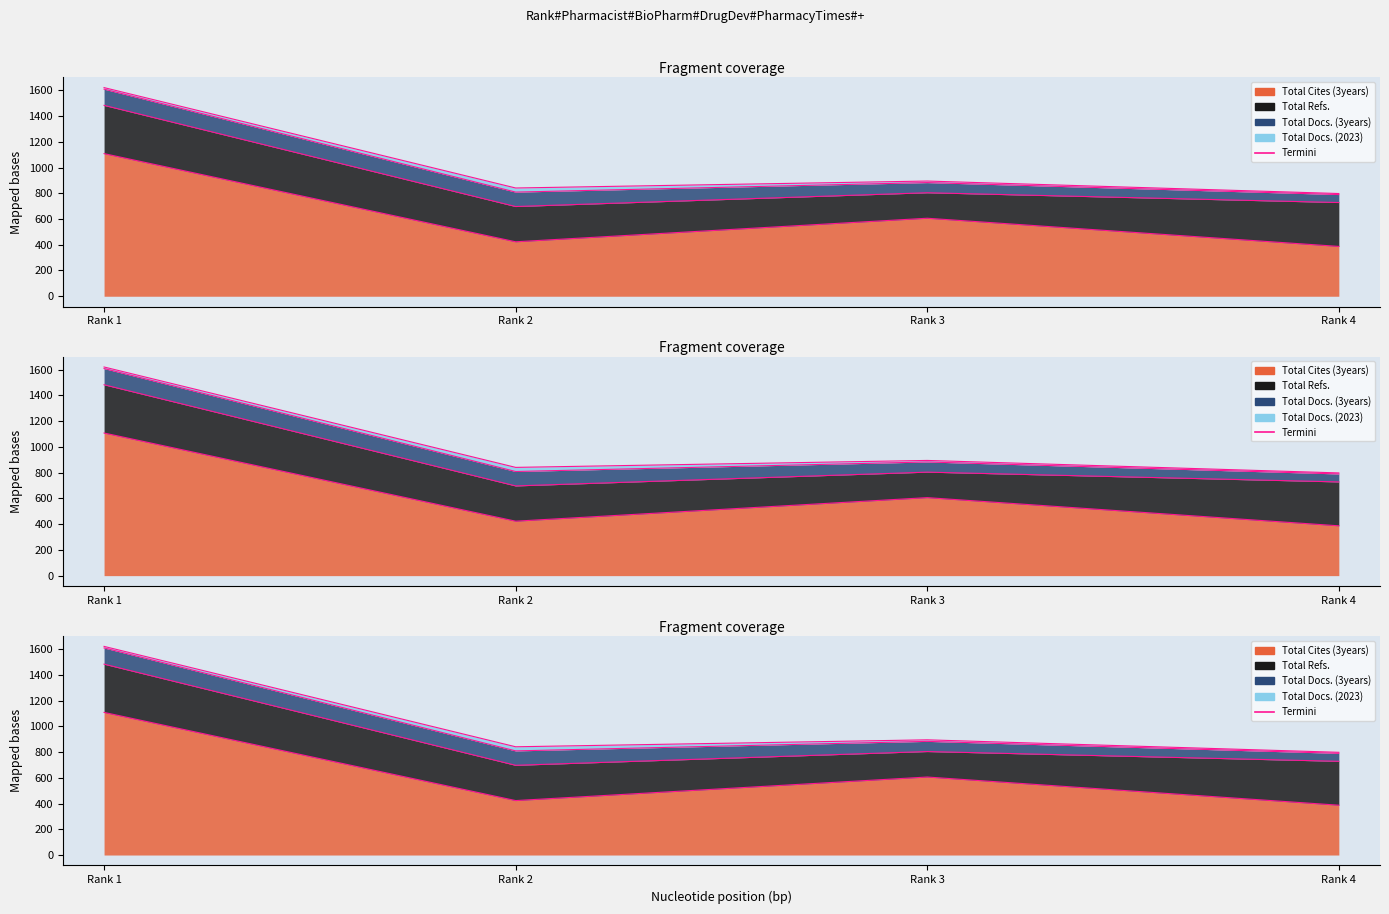

Reading left to right, extract all data points from this chart.

Total Cites (3years): Rank 1=1108	Rank 2=423	Rank 3=606	Rank 4=387
Total Refs.: Rank 1=375	Rank 2=274	Rank 3=198	Rank 4=341
Total Docs. (3years): Rank 1=126	Rank 2=112	Rank 3=79	Rank 4=62
Total Docs. (2023): Rank 1=12	Rank 2=32	Rank 3=12	Rank 4=8